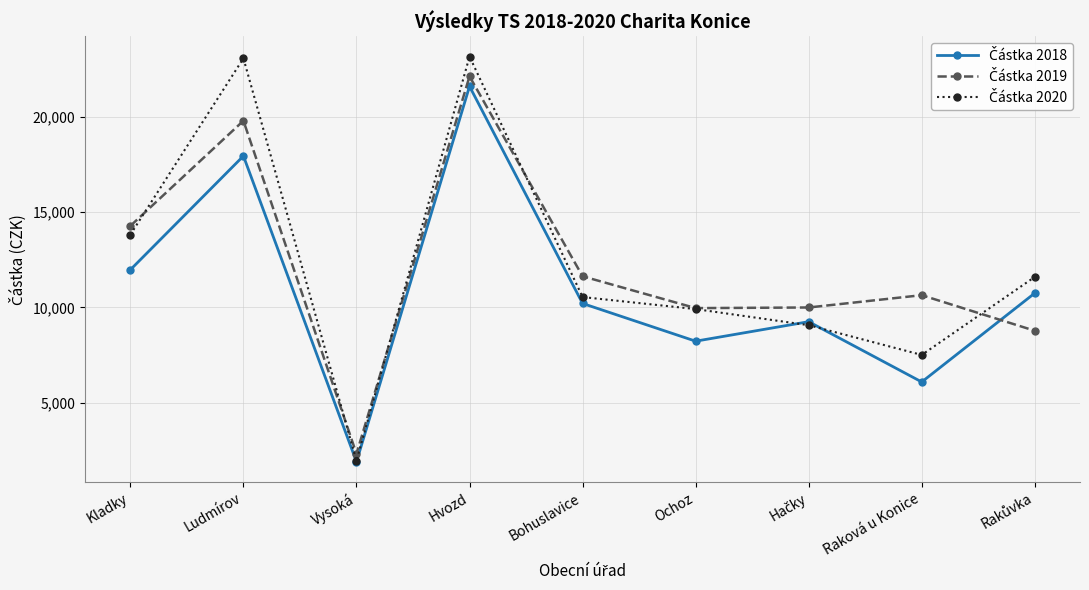

What is the maximum value shown in the chart?

23173